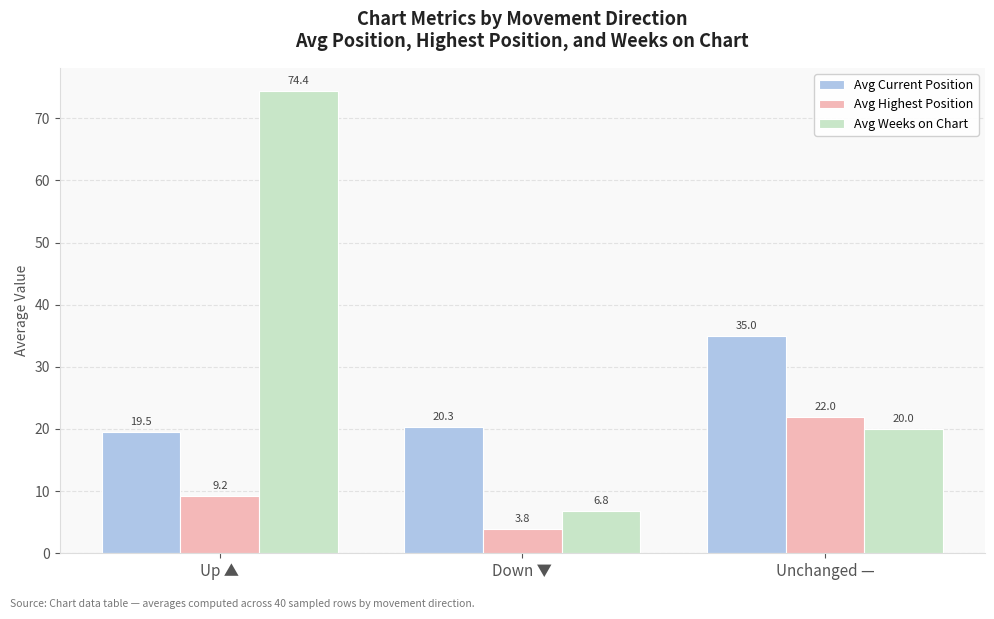

Reading left to right, what are all the values shown in this chart?

Avg Current Position: Up ▲=19.5	Down ▼=20.3	Unchanged —=35.0
Avg Highest Position: Up ▲=9.2	Down ▼=3.8	Unchanged —=22.0
Avg Weeks on Chart: Up ▲=74.4	Down ▼=6.8	Unchanged —=20.0